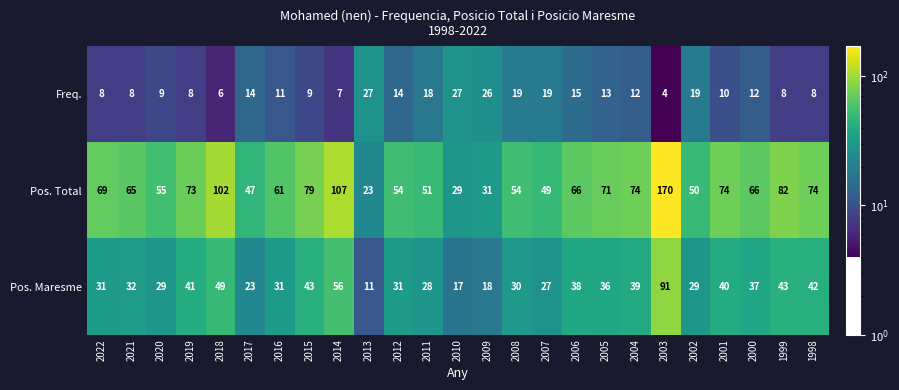

Which series changed the most between 2010 and 1998?

Pos. Total